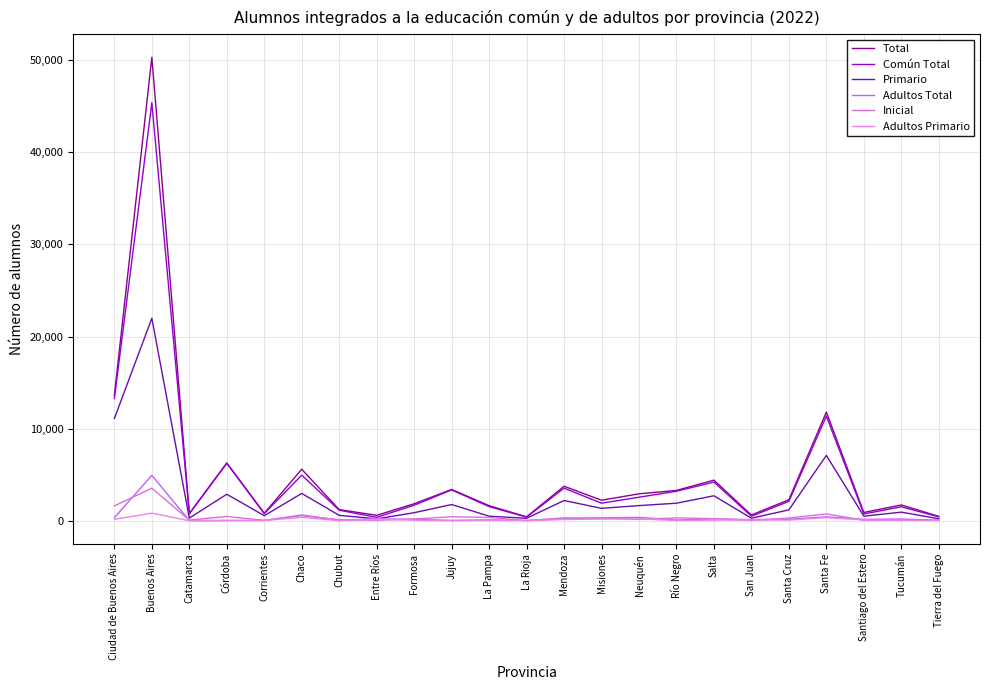

True or false: Común Total and Primario cross at least once.

False